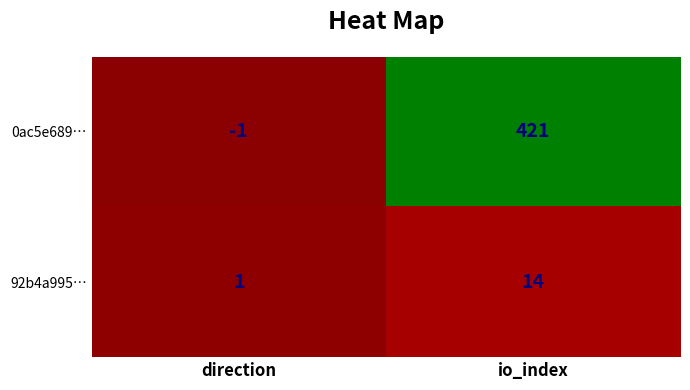

What is the total value across all series at io_index?

435